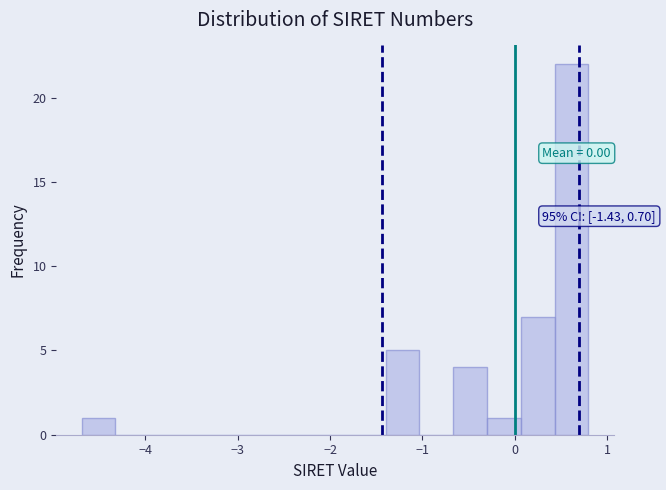

Read against the x-axis, roughly where is the centre of the tallest bar?

0.6